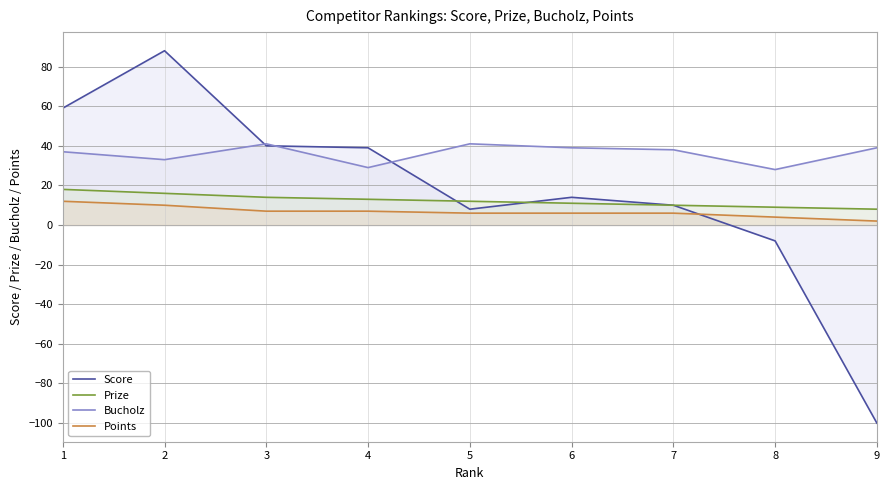

Which series ends up on top after the final intersection of Score and Points?

Points